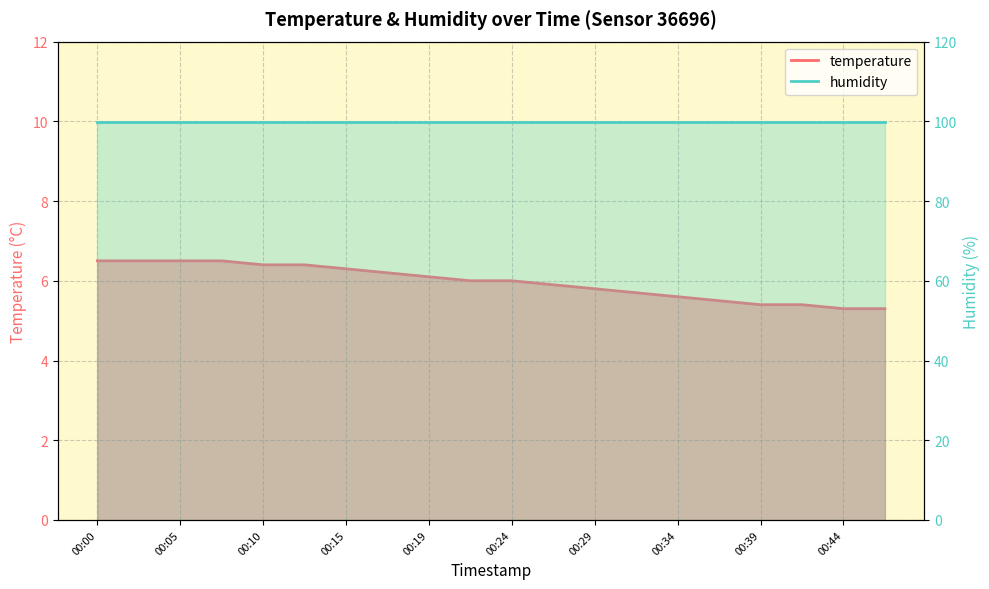

True or false: the data shows 6.2 at 00:17.

True